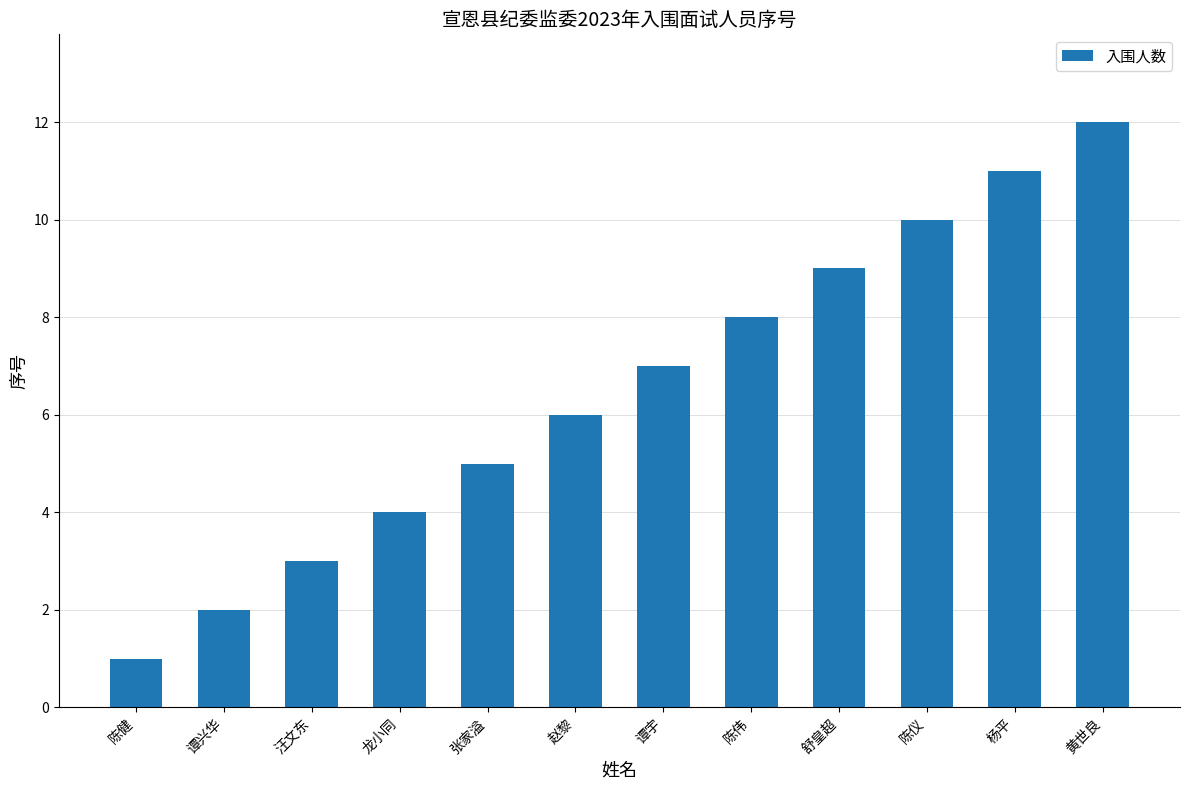

At which label is the value closest to 6?

赵黎